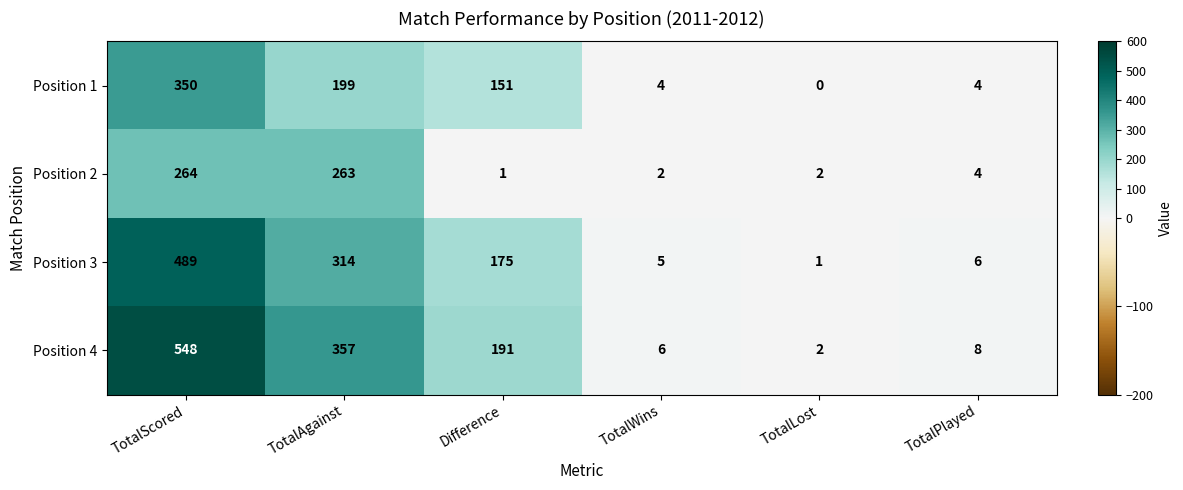

What is the difference between the highest and lowest values at TotalWins?

4